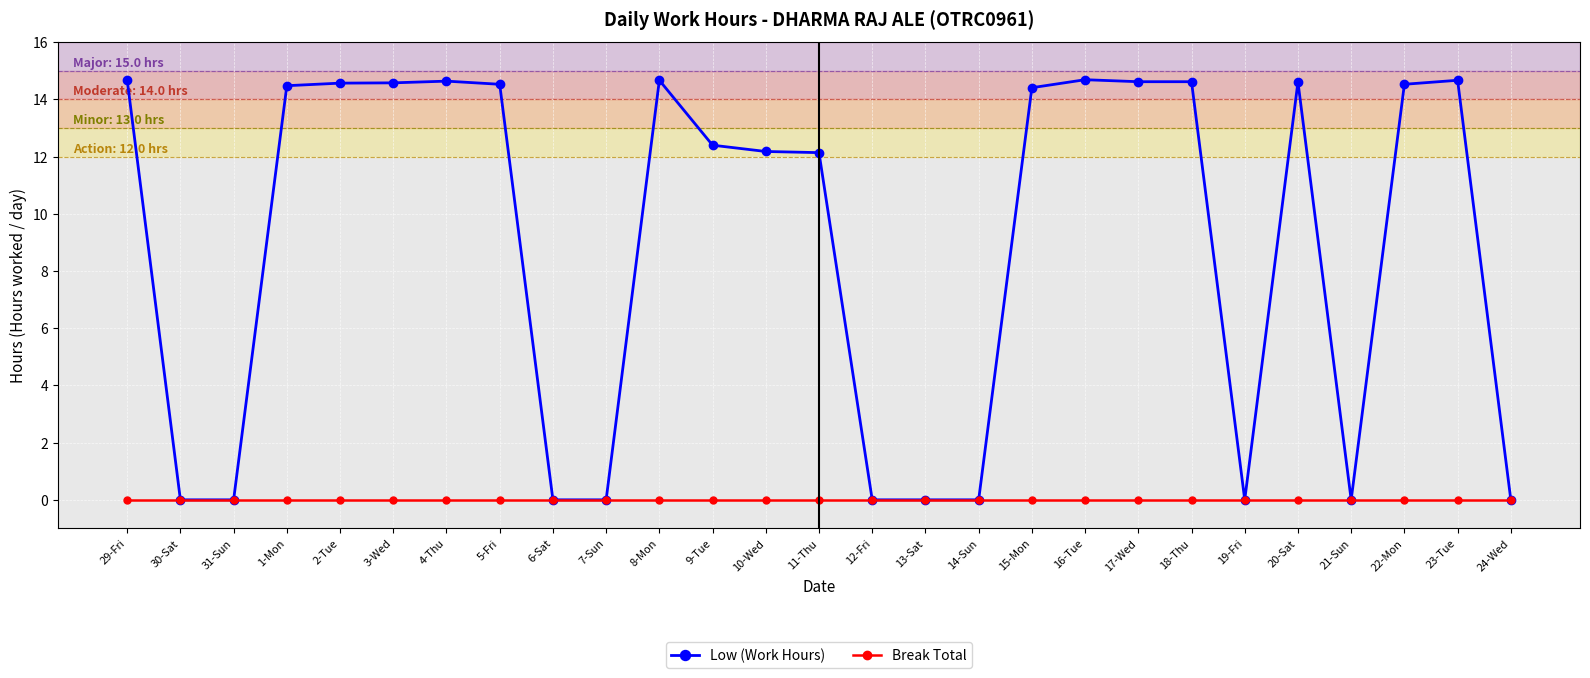

What is the difference between the Low (Work Hours) values at 1-Mon and 7-Sun?

14.5